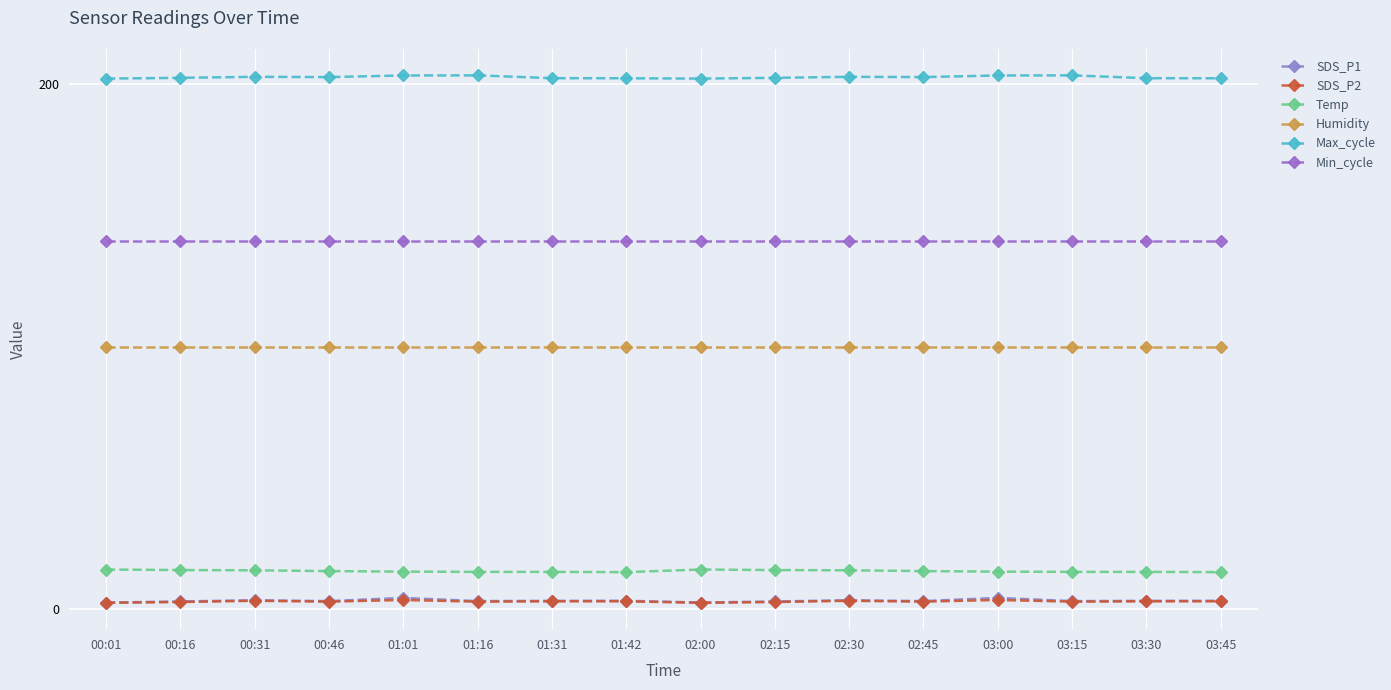

Count the number of categories in the chart.

16